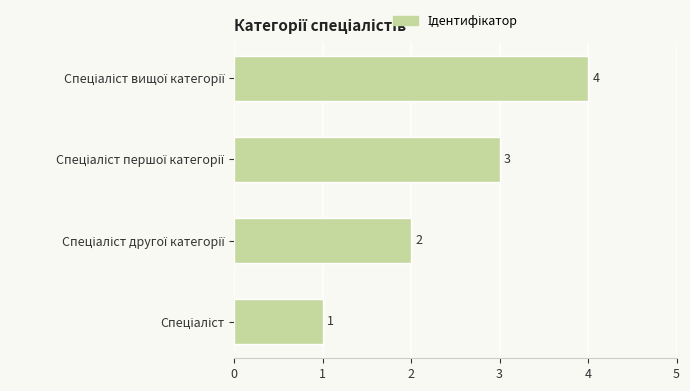

Does the chart contain stacked bars?

No